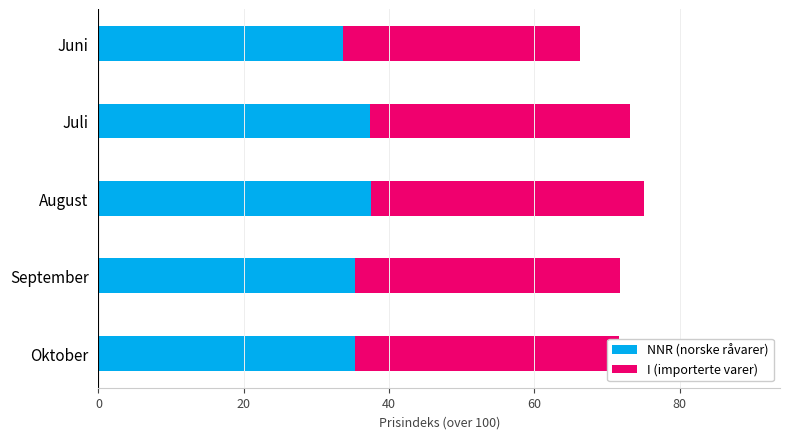

The NNR (norske råvarer) series shows 35.3 at Oktober. True or false?

True